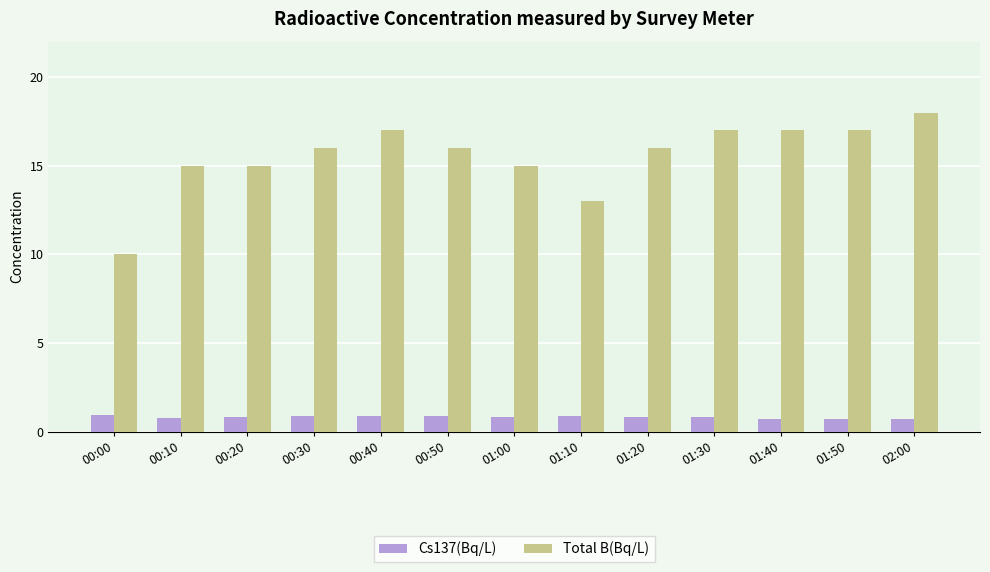

What is the label of the 11th bar from the left?

01:40